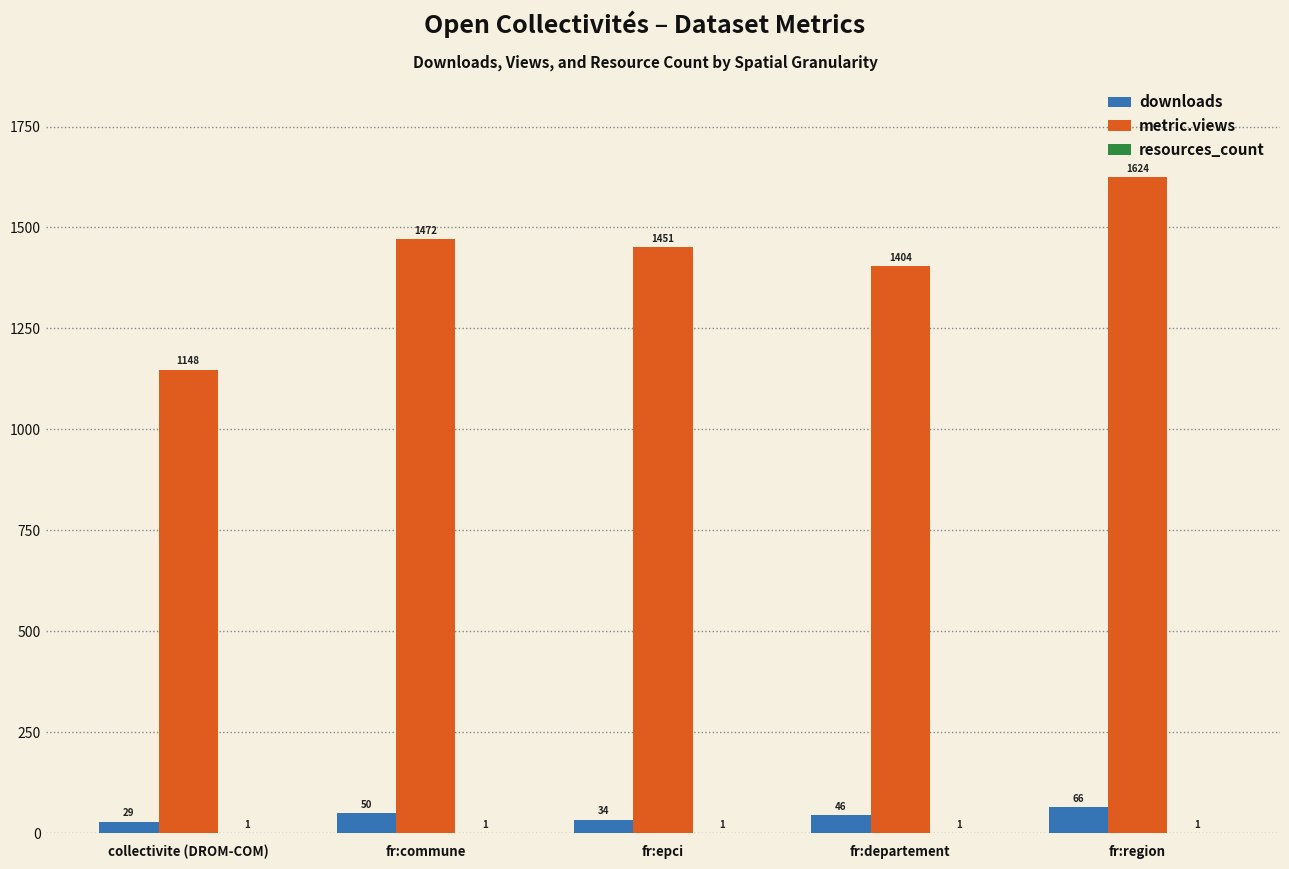

The downloads series shows 34 at fr:epci. True or false?

True